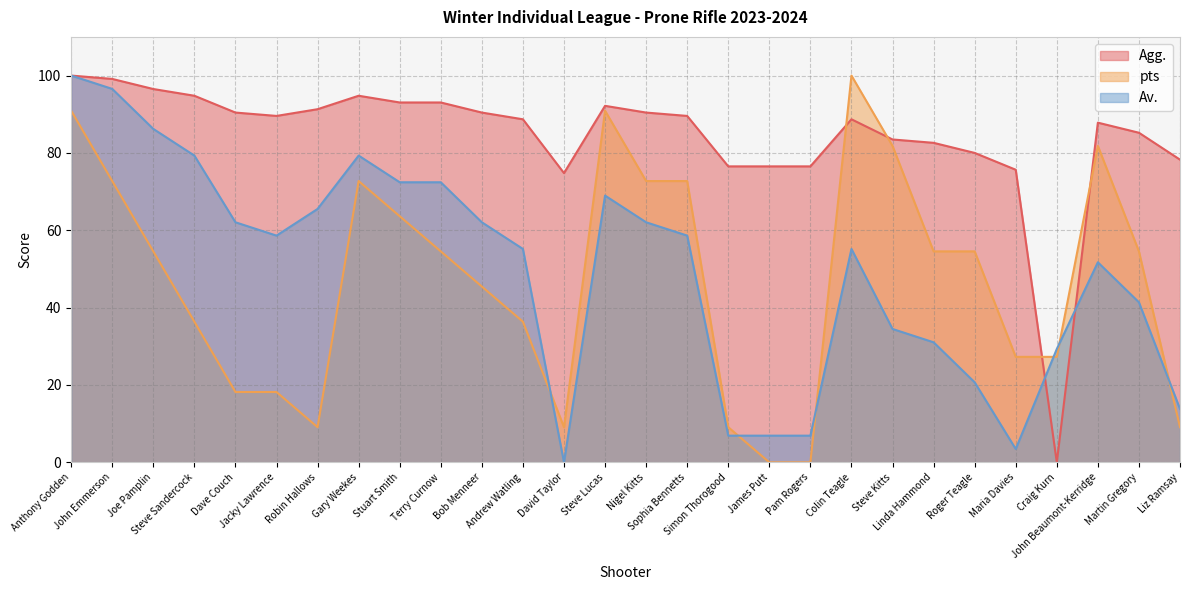

What is the label of the 4th point from the left?

Steve Sandercock